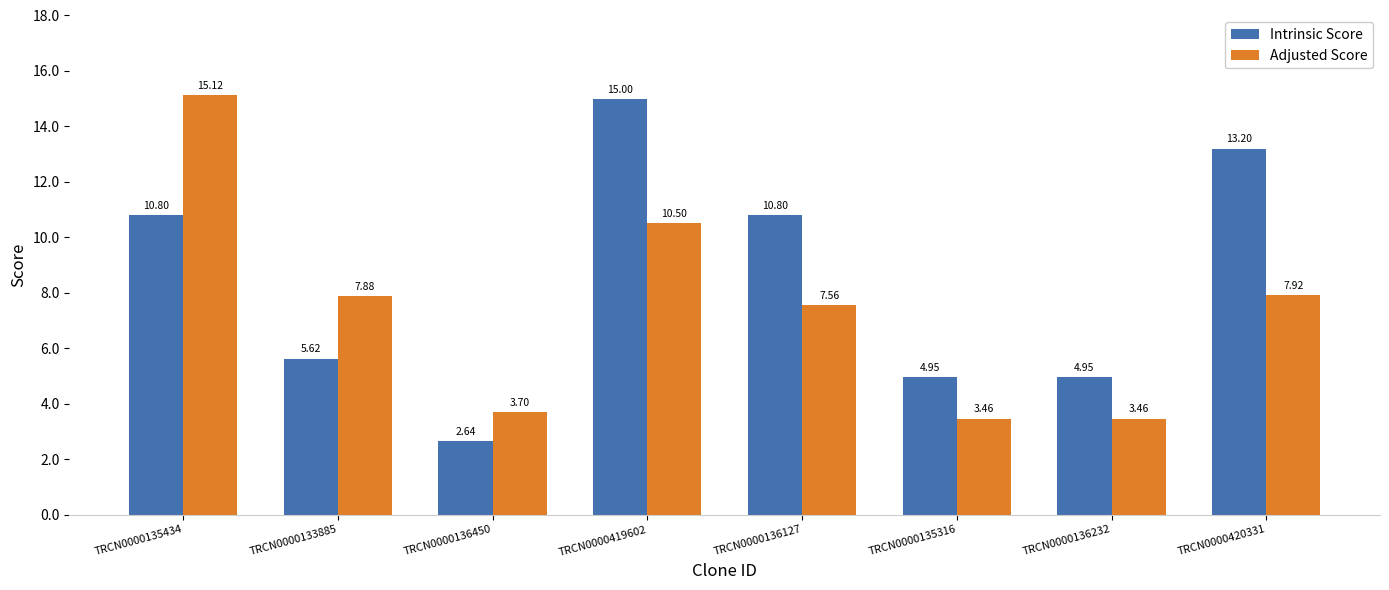

How many groups of bars are there?

8